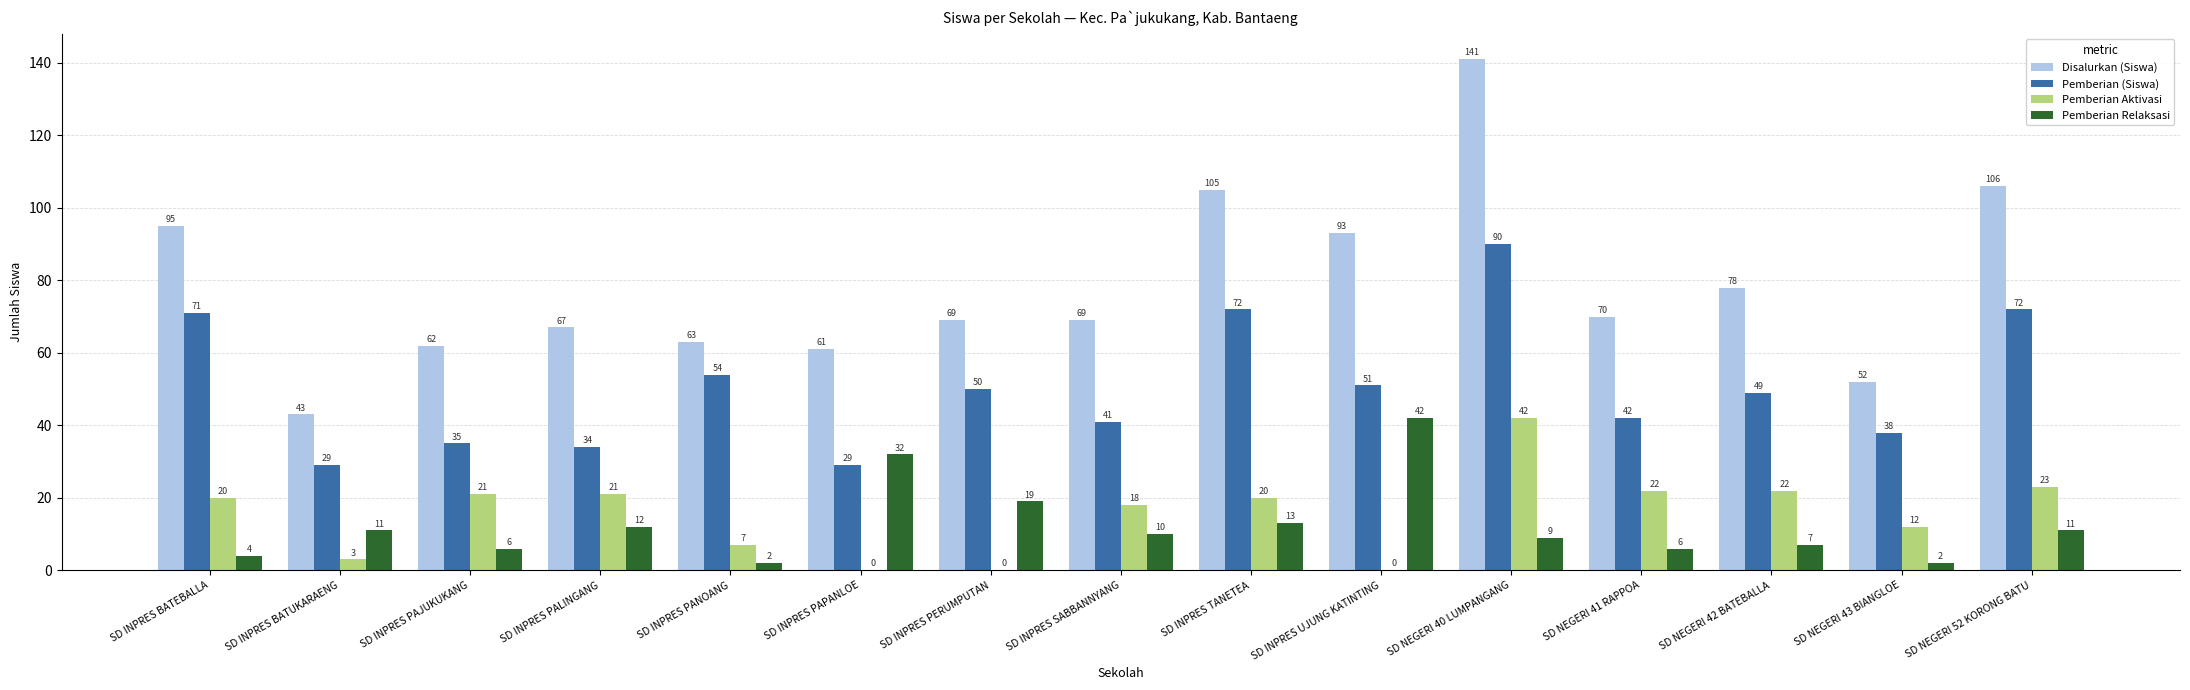

What is the sum of the Disalurkan (Siswa) values at SD NEGERI 42 BATEBALLA and SD INPRES TANETEA?

183